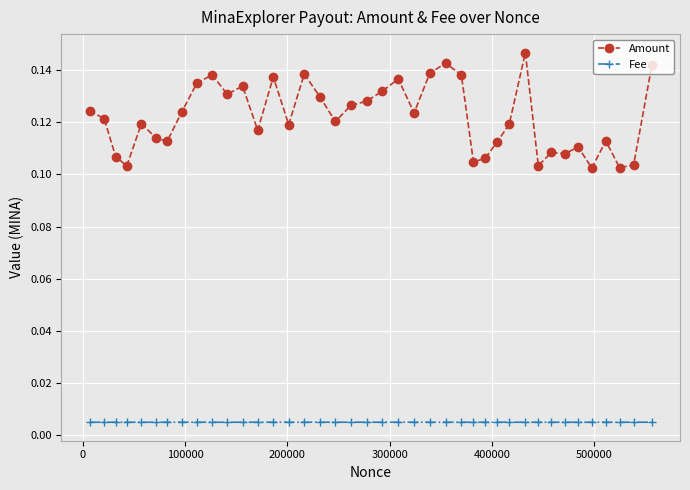

Which series has the largest total across all categories?

Amount